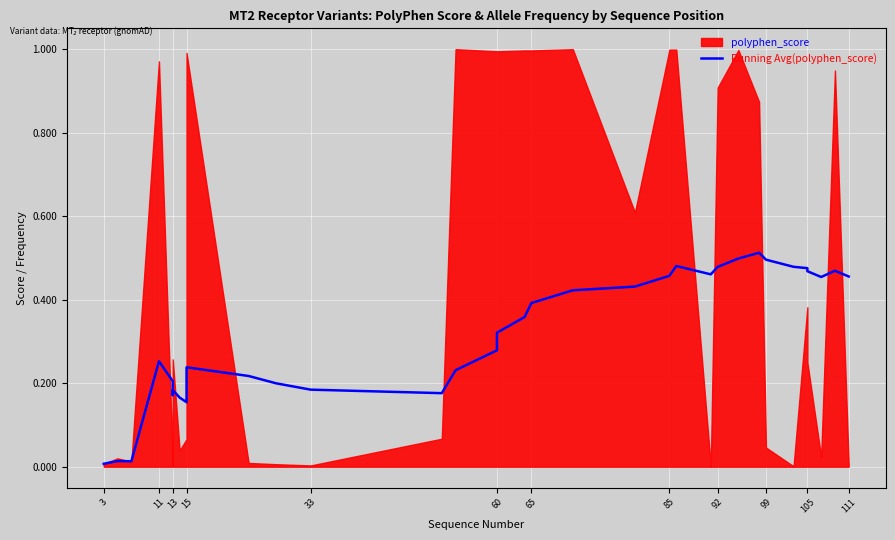

At which label is the value closest to 0?

3